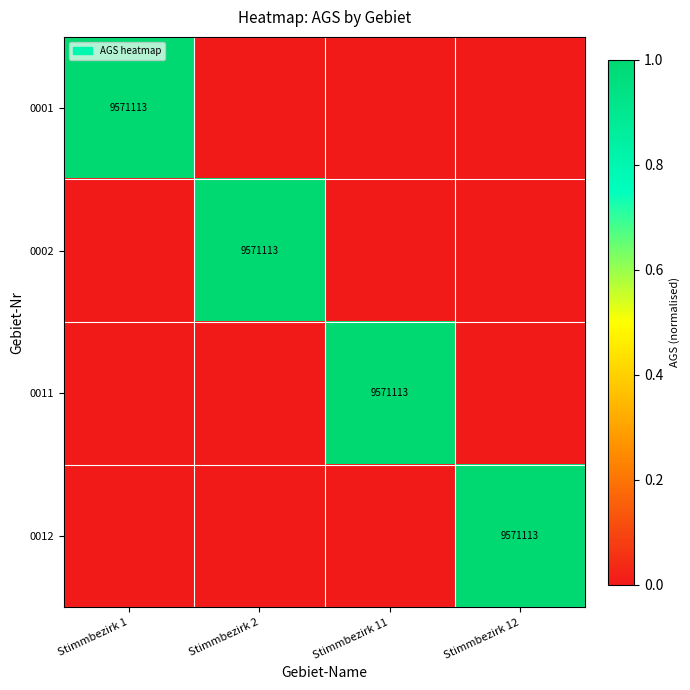

True or false: 0012 has a value of 15364196 at Stimmbezirk 12.

False